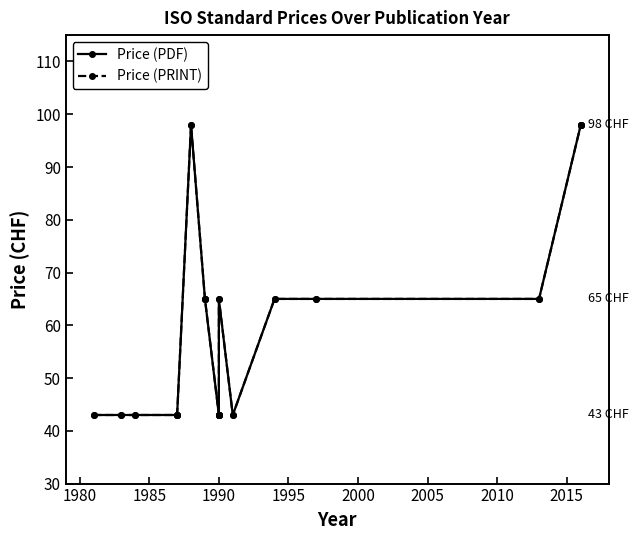

Which series changed the most between 1980 and 1995?

Price (PDF)